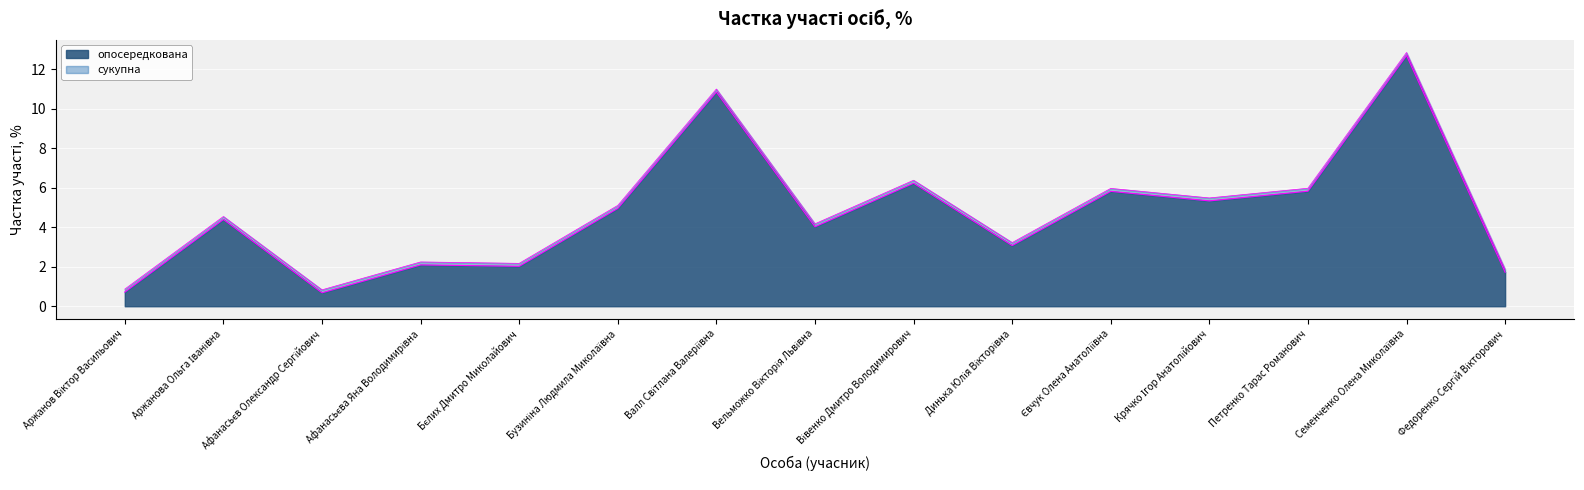

Which has a higher value, Динька Юлія Вікторівна or Аржанов Віктор Васильович?

Динька Юлія Вікторівна